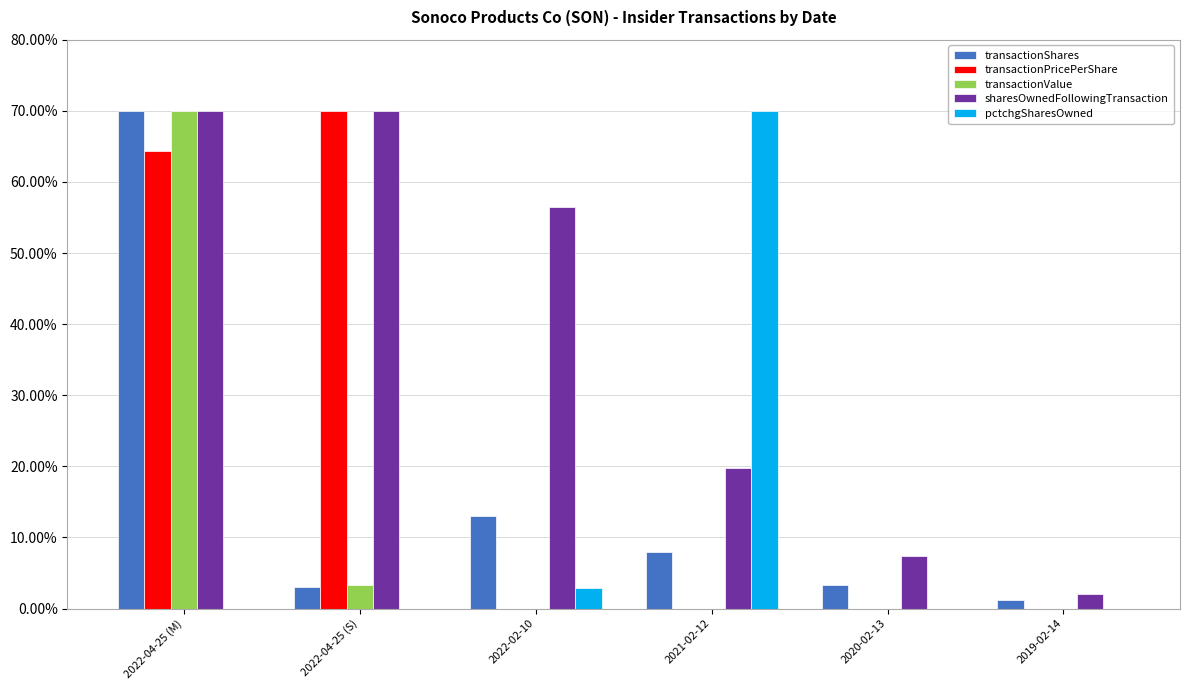

What is the total value across all series at 2021-02-12?

97.8